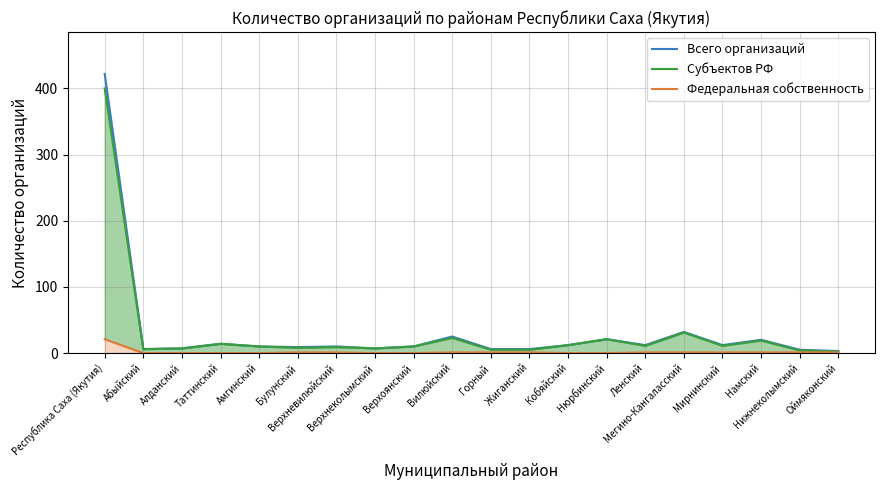

Which series has the largest total across all categories?

Всего организаций